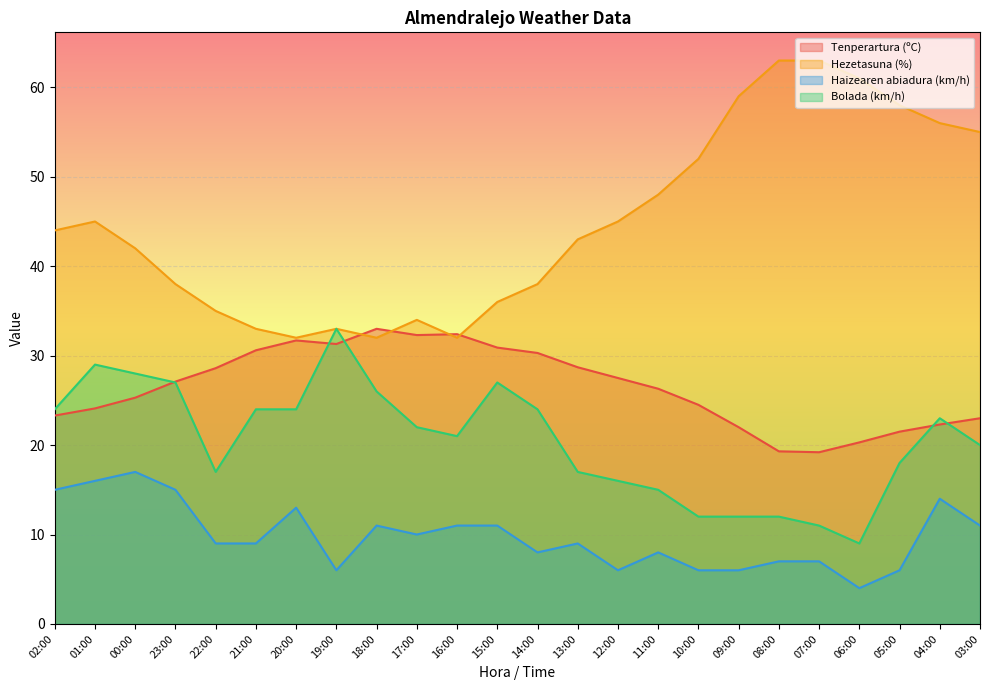

Read the Bolada (km/h) value at 15:00.

27.0